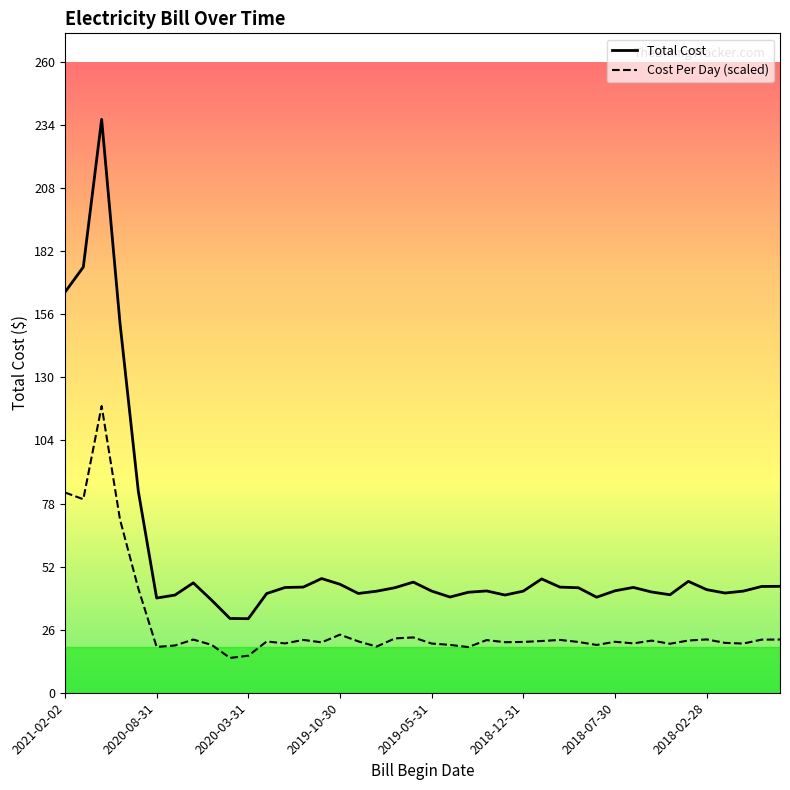

What is the maximum value for Cost Per Day (scaled)?

118.1